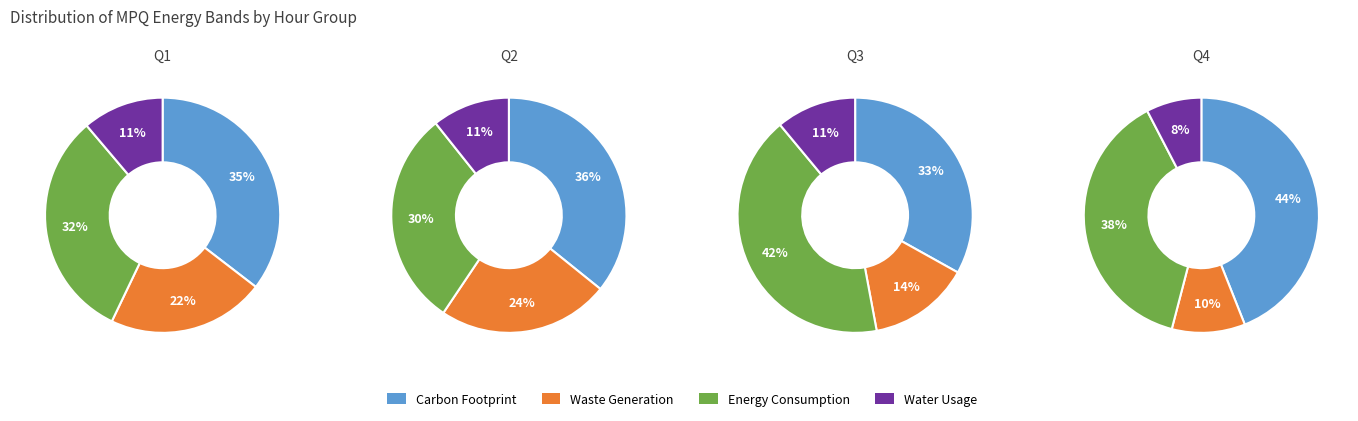

To the nearest percent, what is the average slice percentage?

25%